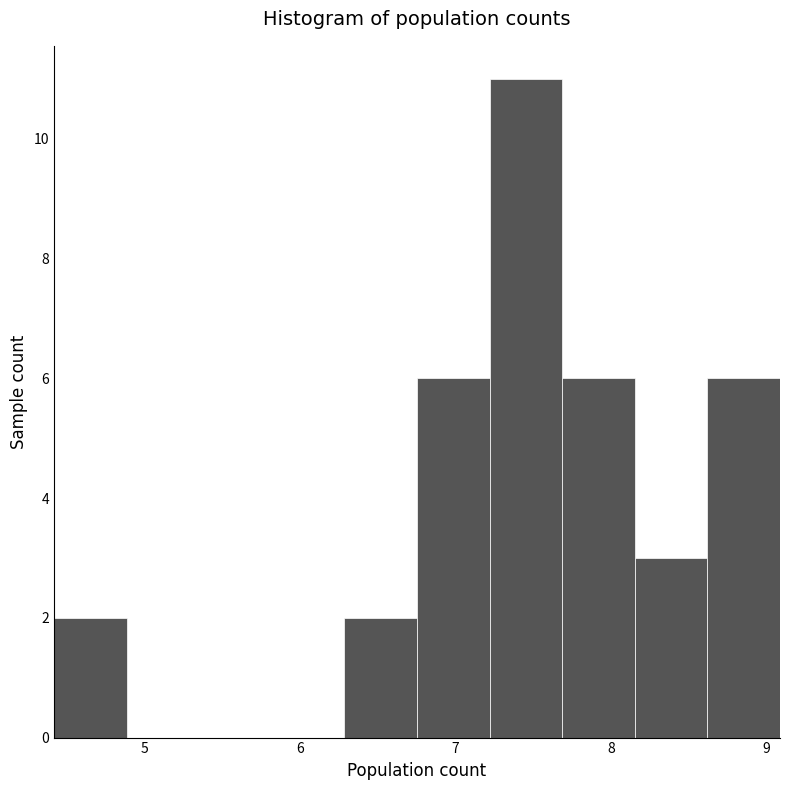

What is the height of the bar covering 6.8 to 7.2 on the x-axis? Neither the bar edges nor the heights are printed on the chart, so give them approximately, as read against the axes.

6